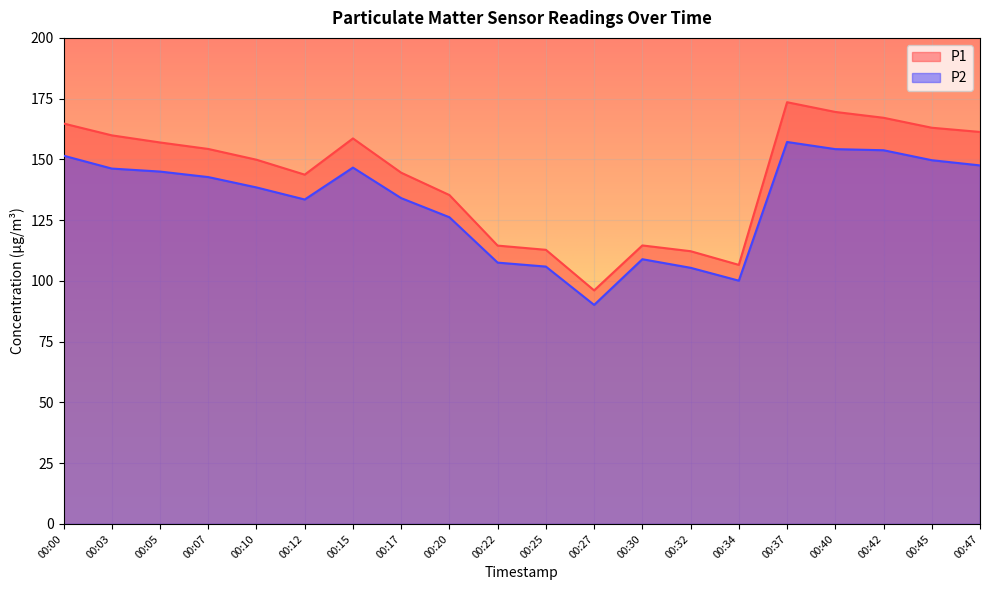

Reading left to right, transcribe all the data shown in this chart.

P1: 164.8	159.9	157.0	154.3	149.9	143.7	158.6	144.5	135.3	114.5	112.8	96.1	114.6	112.2	106.6	173.5	169.5	167.1	163.0	161.3
P2: 151.5	146.2	145.0	142.7	138.5	133.5	146.6	134.1	126.2	107.5	105.9	90.1	108.9	105.4	100.1	157.2	154.2	153.8	149.7	147.5